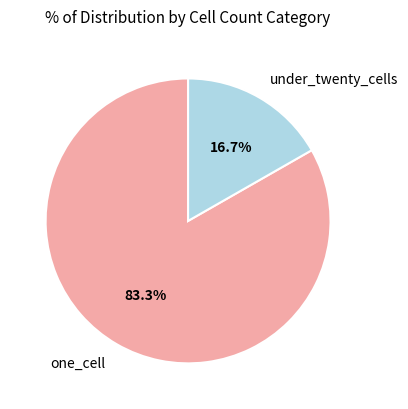

True or false: one_cell accounts for 73% of the total.

False